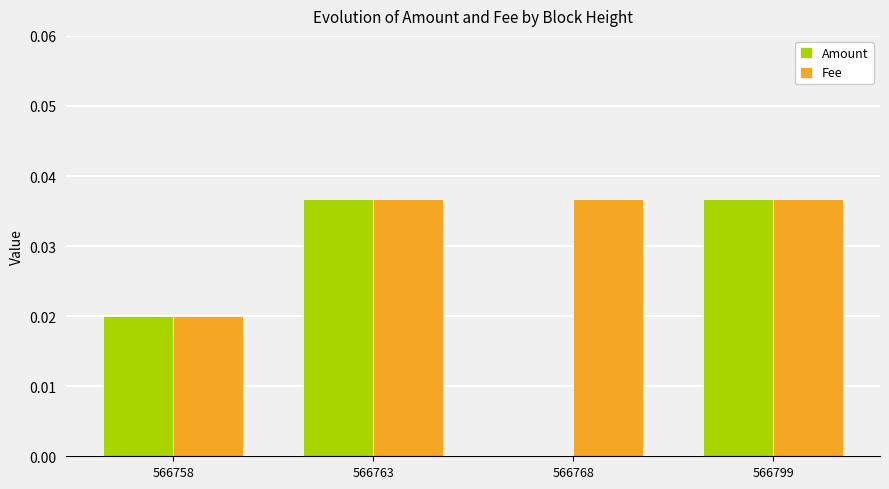

Which series has the largest total across all categories?

Fee